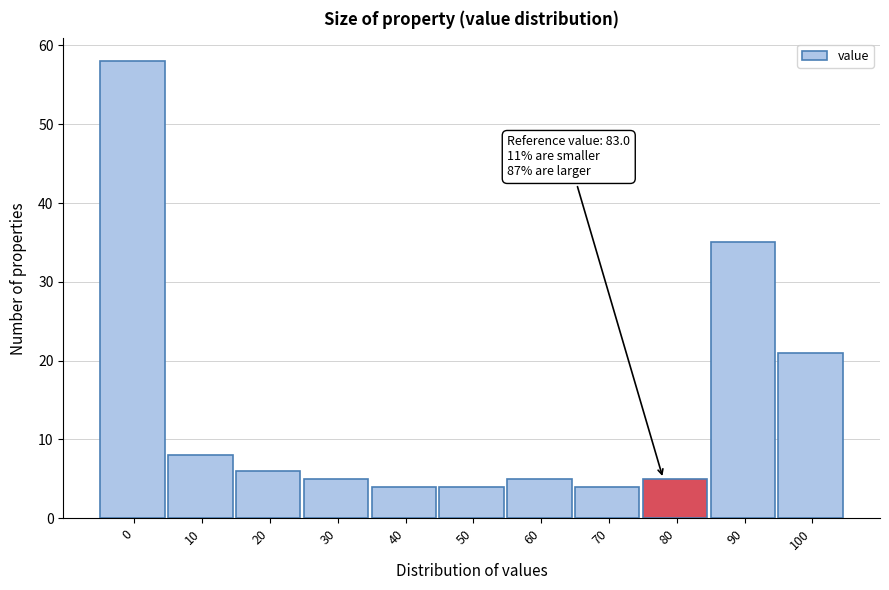

Reading left to right, list all the values displayed in this chart.

0=58	10=8	20=6	30=5	40=4	50=4	60=5	70=4	80=5	90=35	100=21